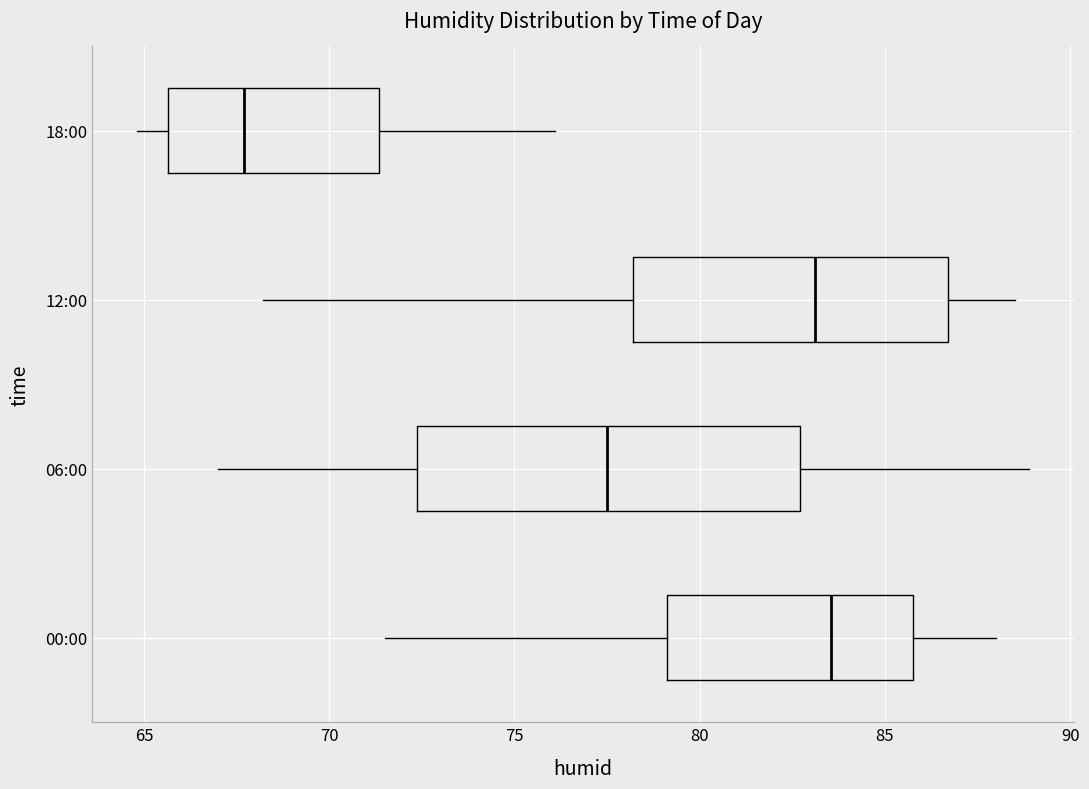

Where is the left edge of the box for 18:00 on the x-axis? The values are not printed on the chart, so give them approximately, as read against the axis.

65.5